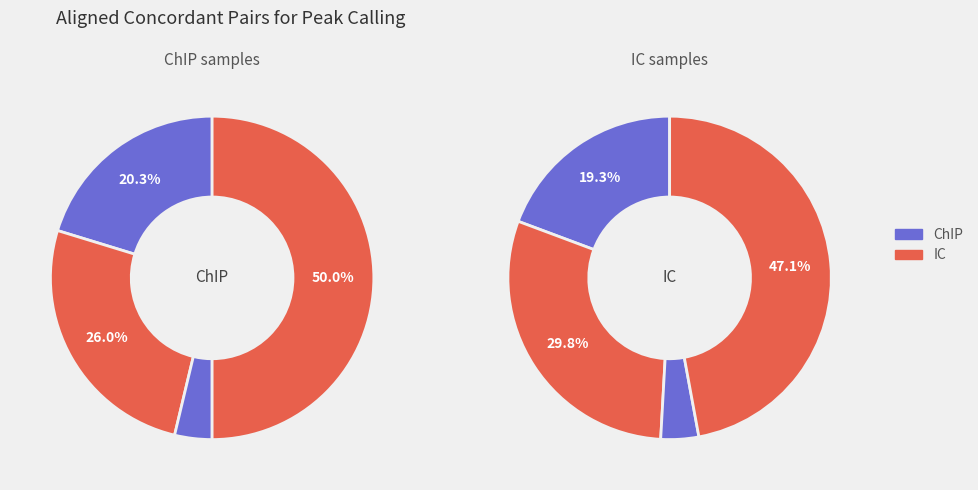

How many segments does this pie chart have?

4